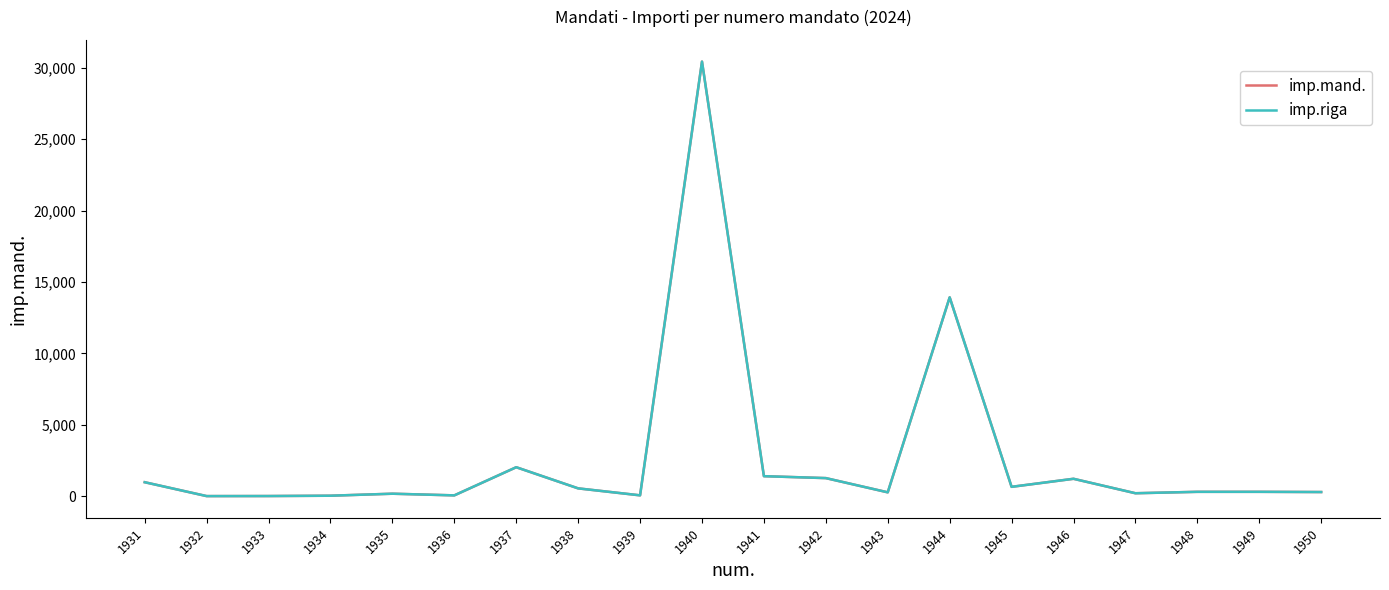

Does the chart display data point markers on the line(s)?

No